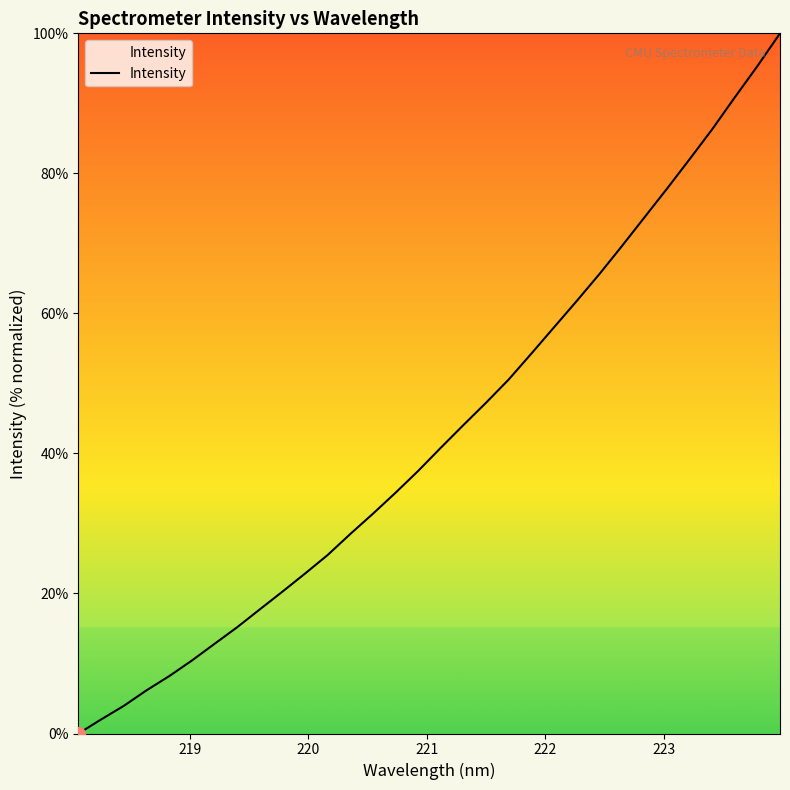

What is the maximum value shown in the chart?

100.0